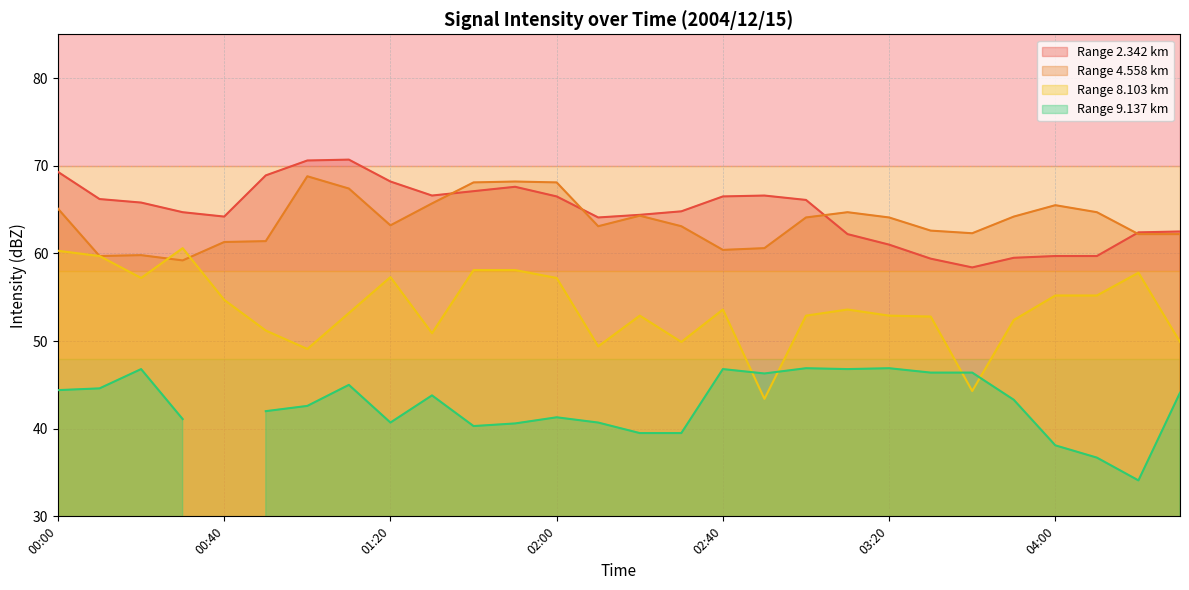

In 2.342, how many points are higher than both neighbors (excluding endpoints)?

3